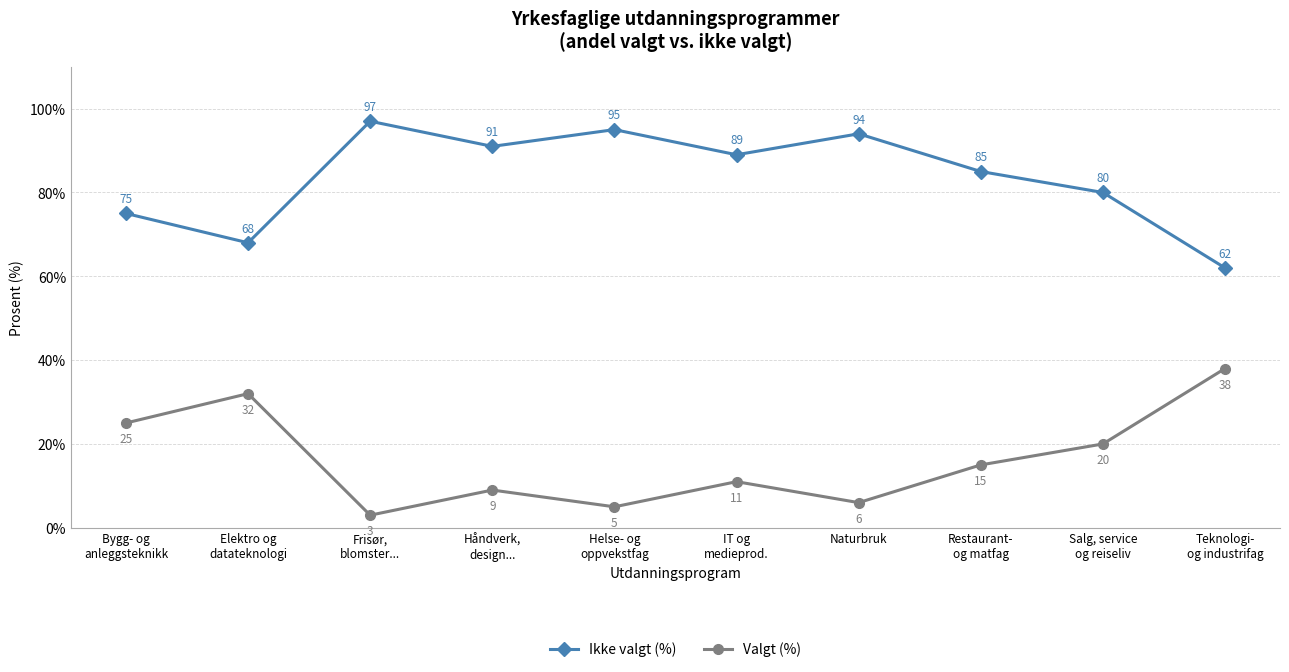

What is the lowest value of the Valgt (%) series?

3